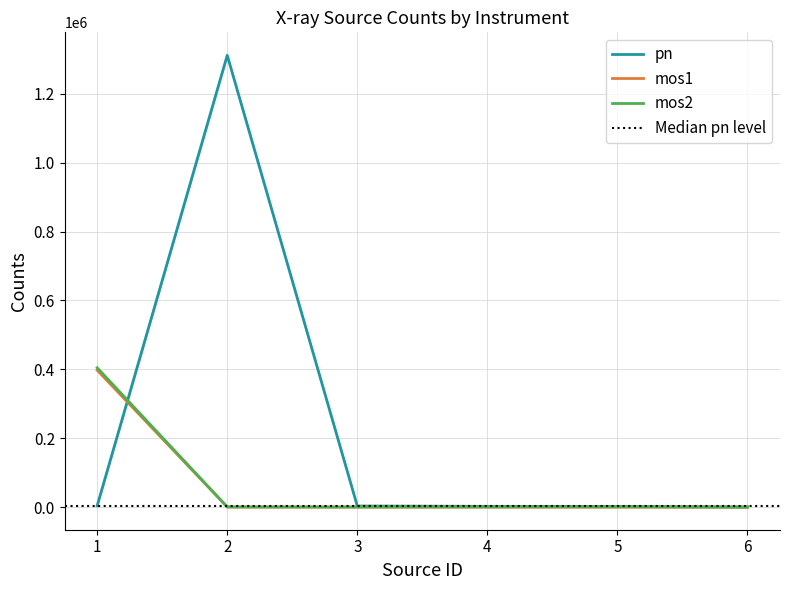

List the series in order of their peak value, highest first.

pn, mos2, mos1